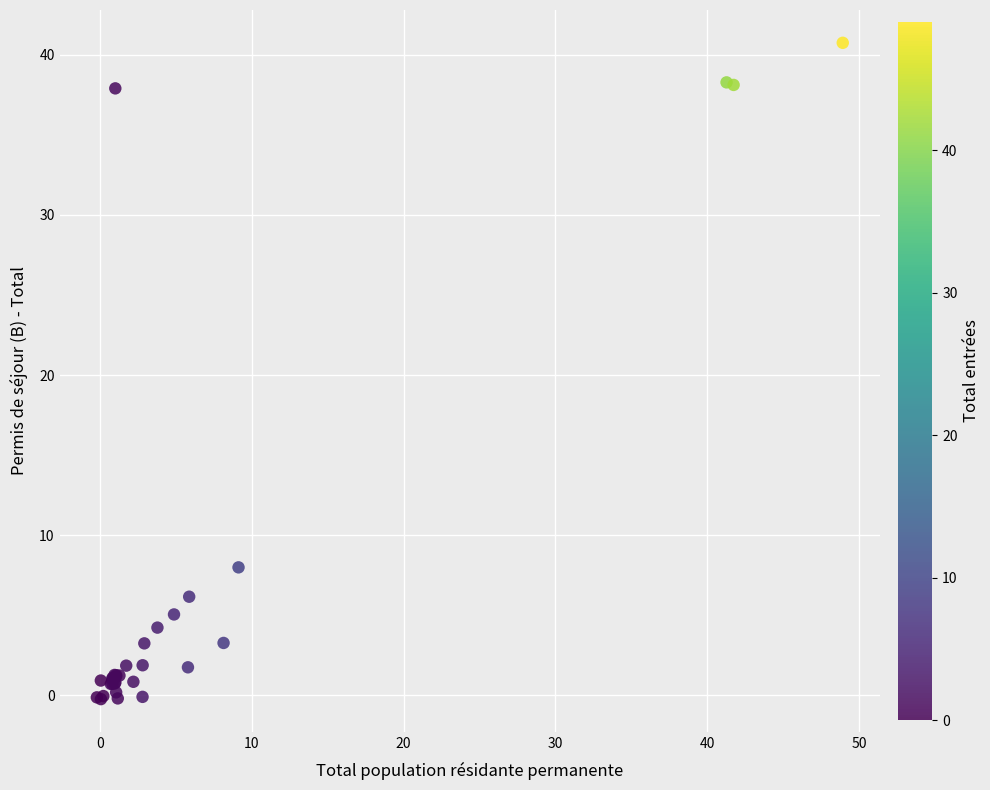

What Y value in the scatter plot is closest to 20?

8.0